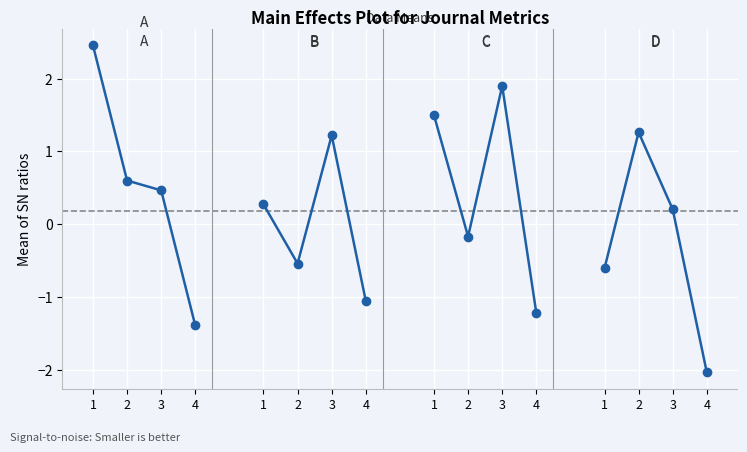

What value does the Ref. / Doc. series have at 1?

-0.6